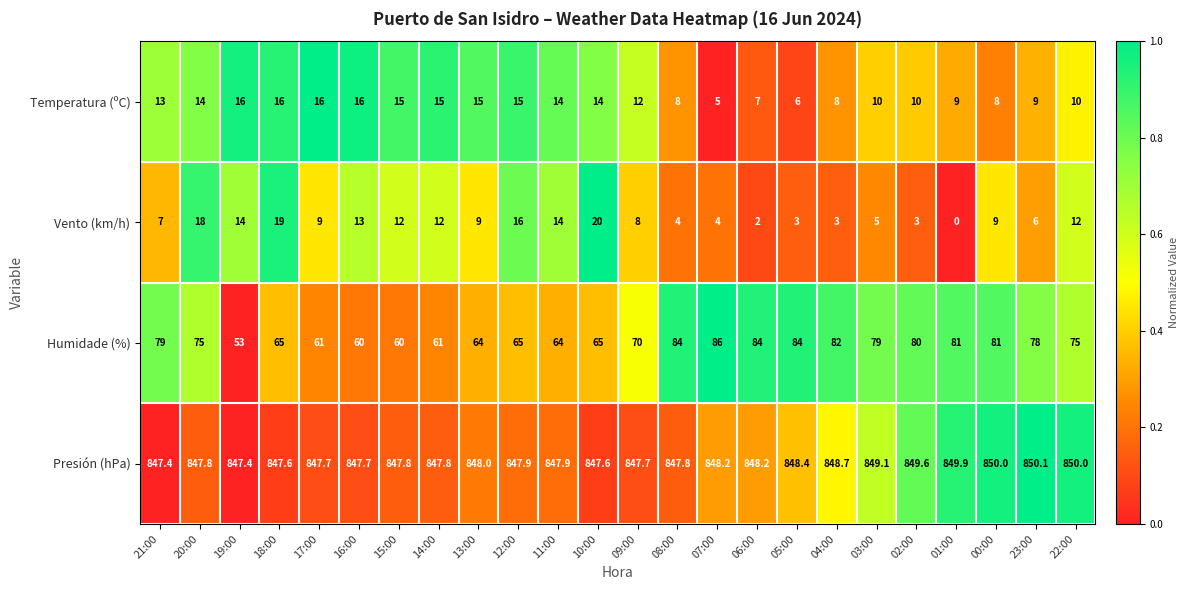

True or false: Temperatura (ºC) has a value of 24.3 at 12:00.

False